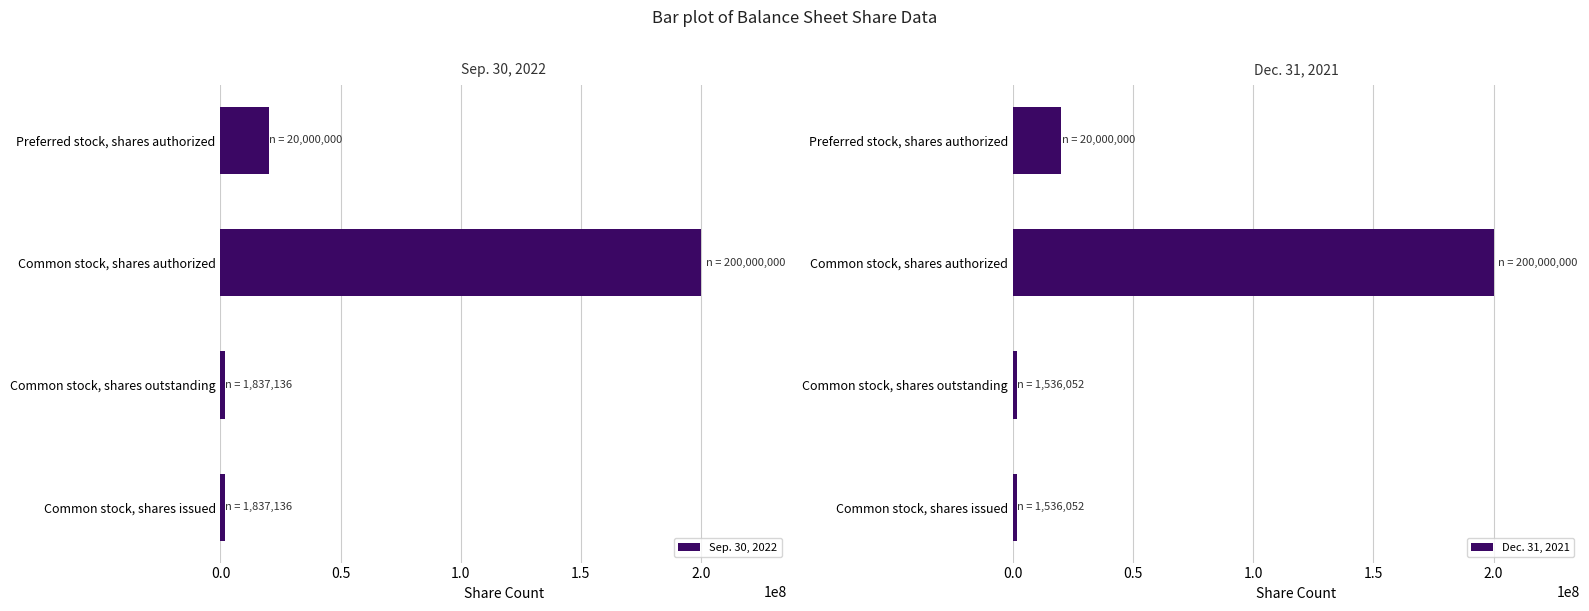

Is it true that Dec. 31, 2021 equals 20000000 at Preferred stock, shares authorized?

True